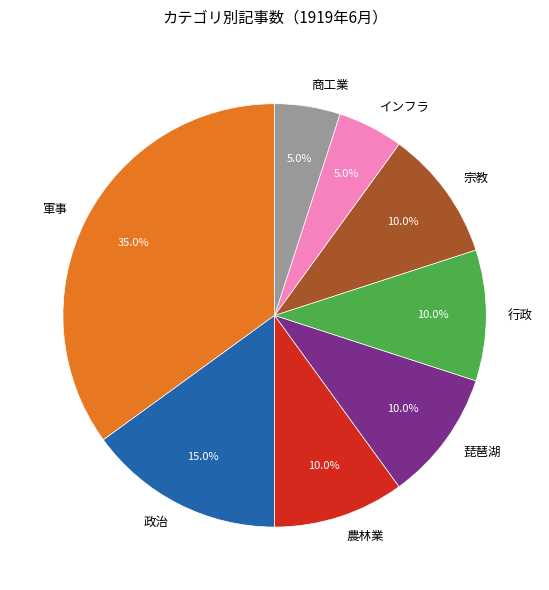

Is it true that 宗教 is 10% of the pie?

True